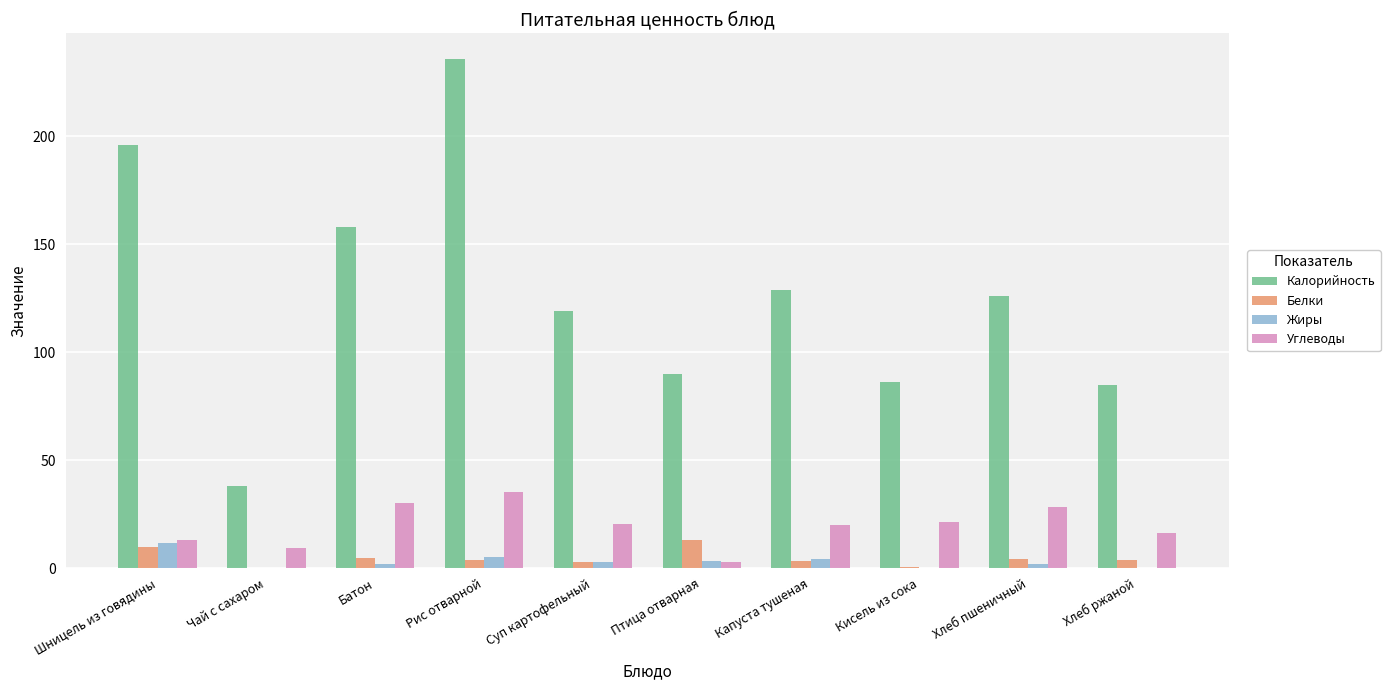

What is the maximum value for Жиры?

11.5